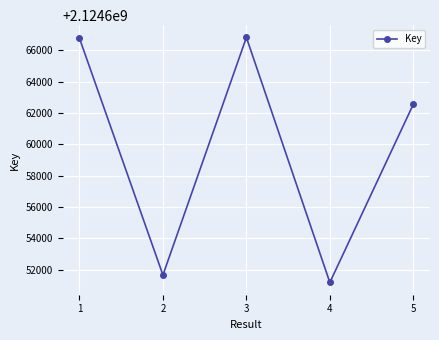

Is this an area chart (filled region under the line)?

No